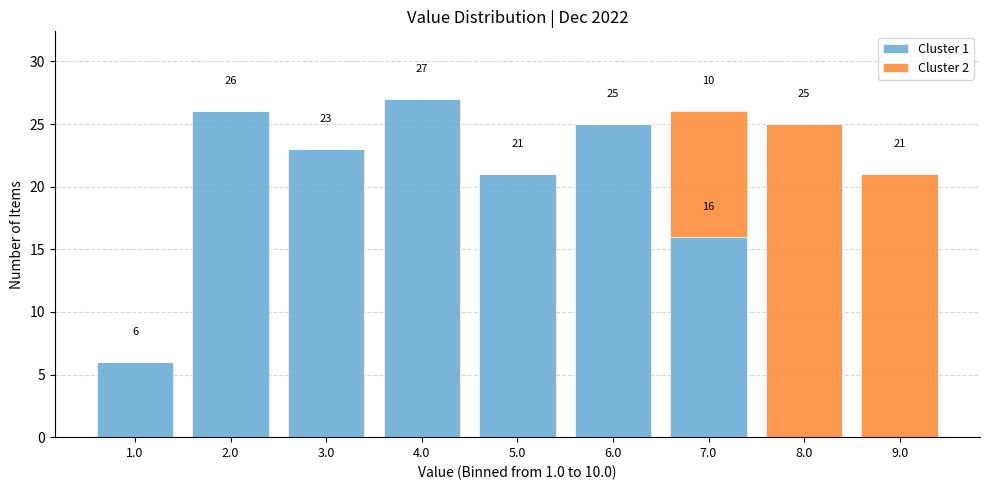

Reading right to left, list the values for the Cluster 1 series.

9.0=0	8.0=0	7.0=16	6.0=25	5.0=21	4.0=27	3.0=23	2.0=26	1.0=6